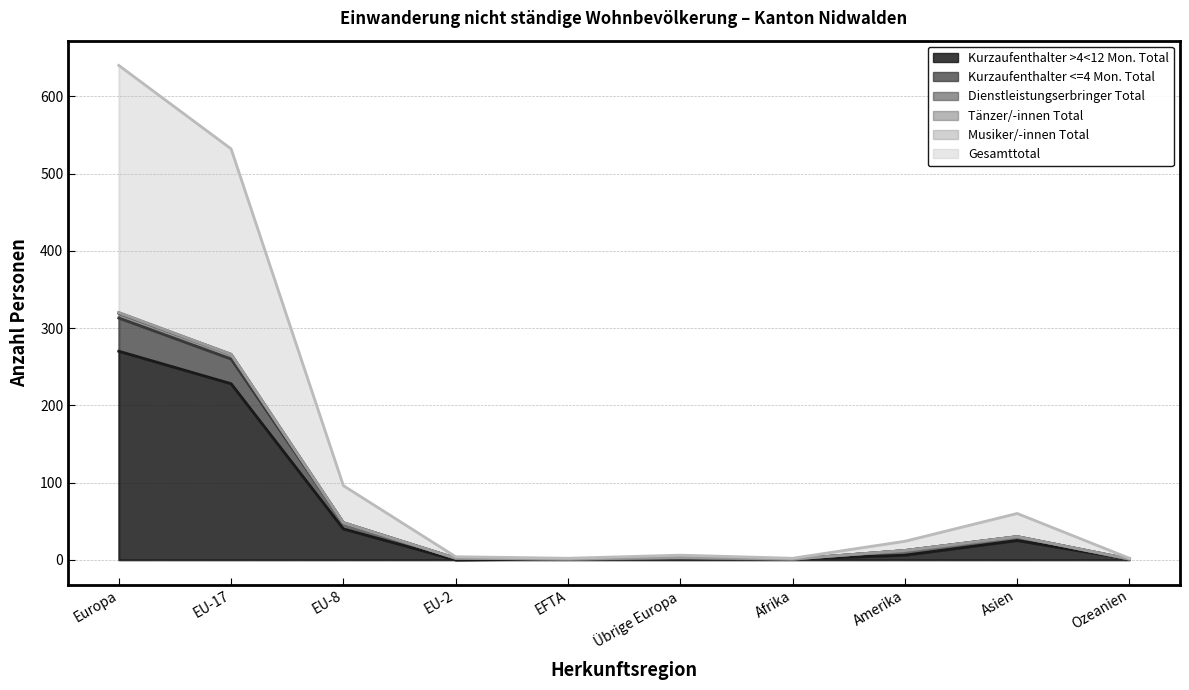

At which category does Kurzaufenthalter <=4 Mon. Total reach its first local peak?

Übrige Europa